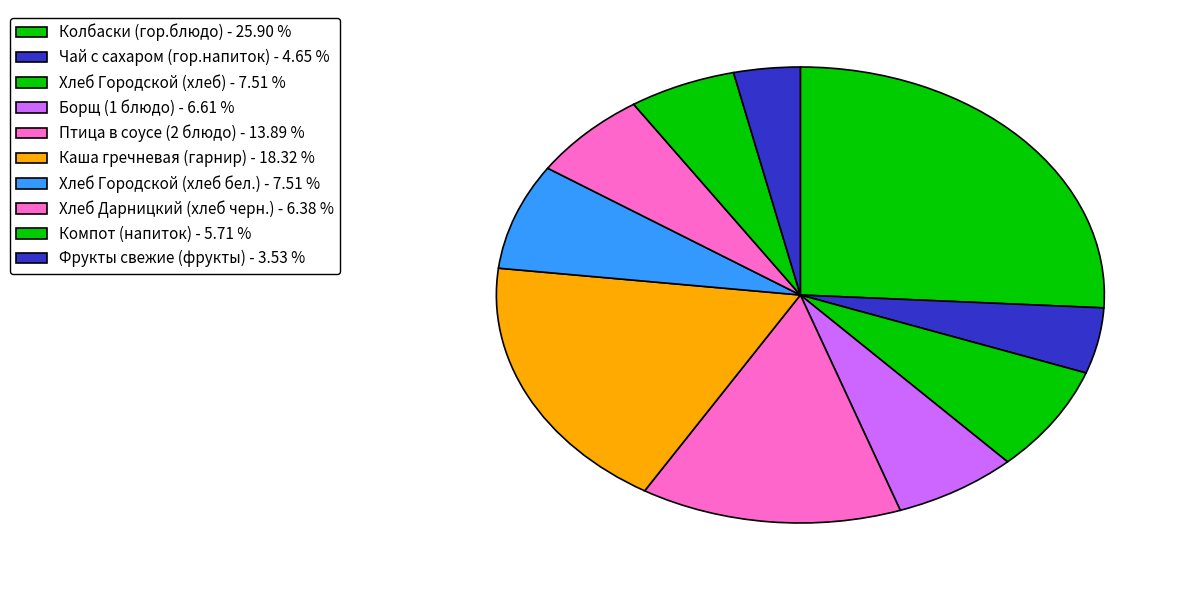

True or false: Колбаски (гор.блюдо) accounts for 26% of the total.

True